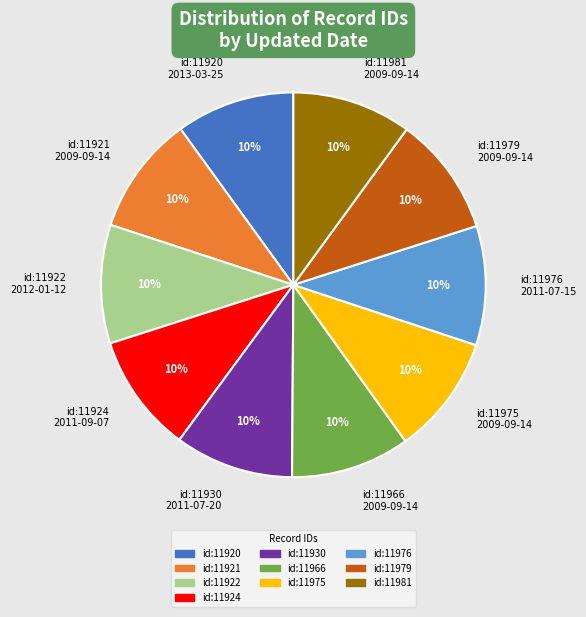

What percentage is the id:11920 2013-03-25 slice, to the nearest percent?

10%